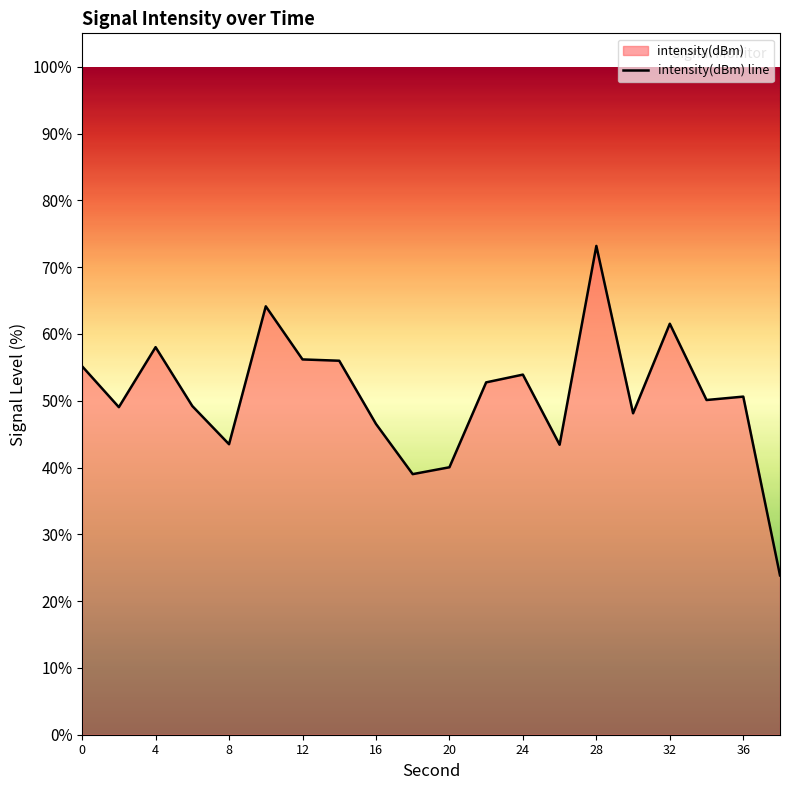

What is the sum of the values at 16 and 0?

101.7